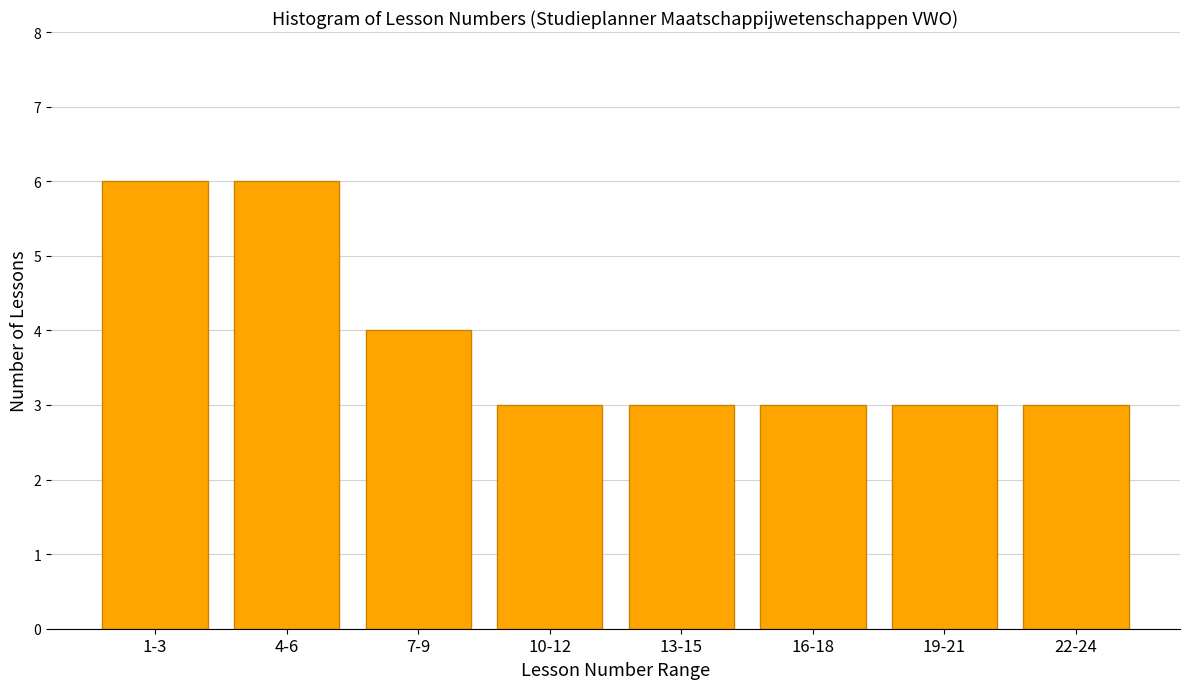

Reading left to right, list all the values displayed in this chart.

6	6	4	3	3	3	3	3